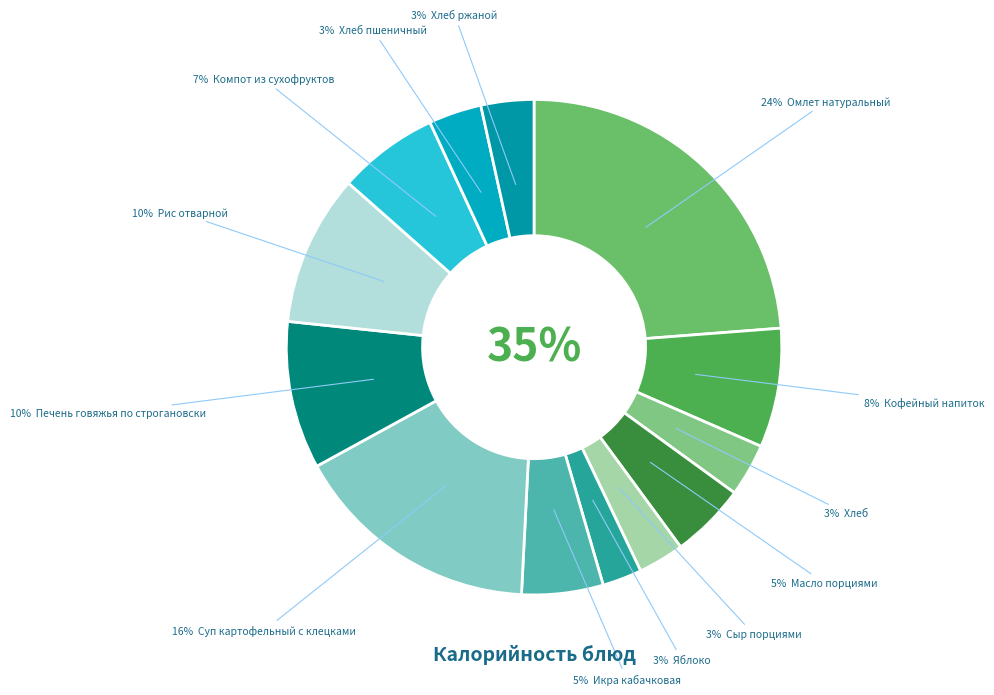

To the nearest percent, what is the difference between the largest and smallest slice percentages?

21%